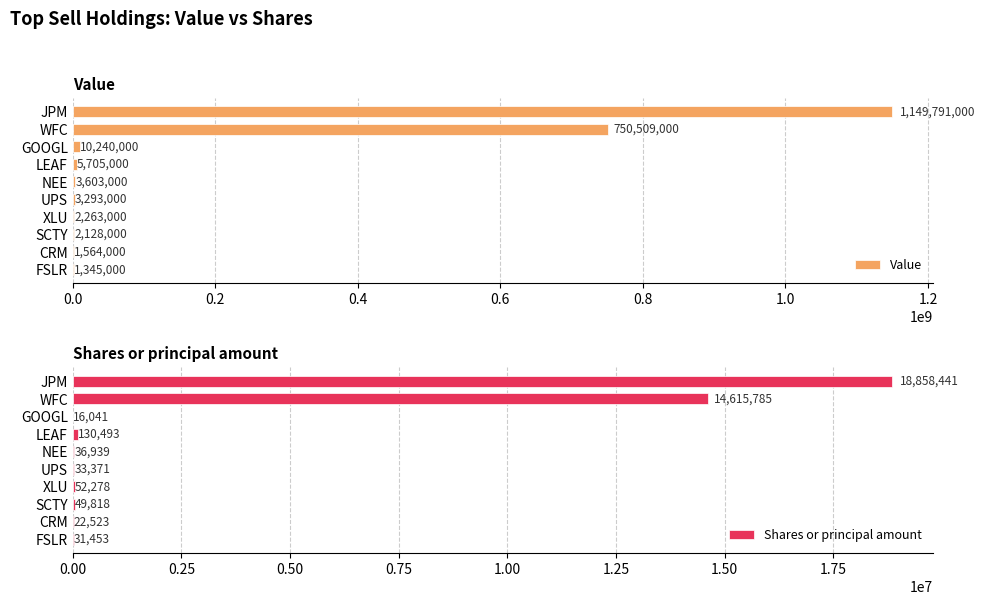

How many data points does each series have?

10